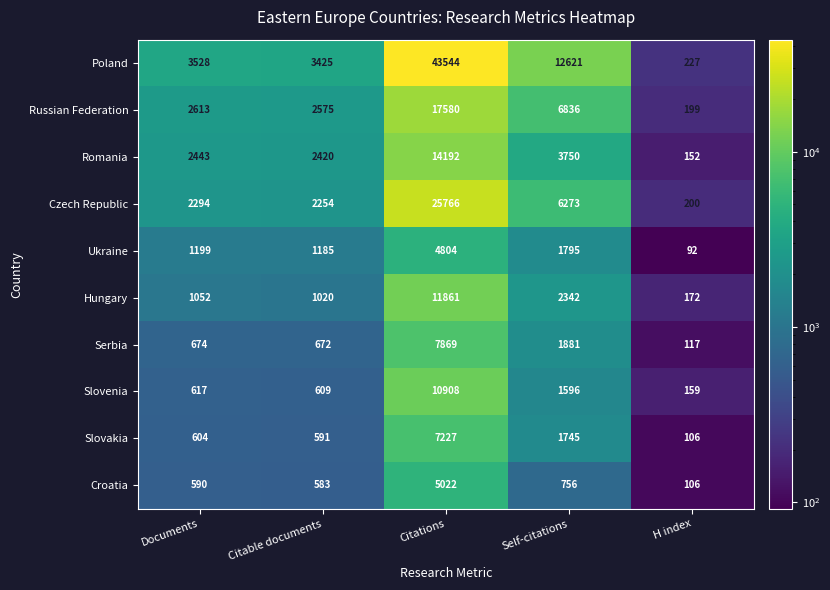

What is the total value across all series at Citable documents?

15334